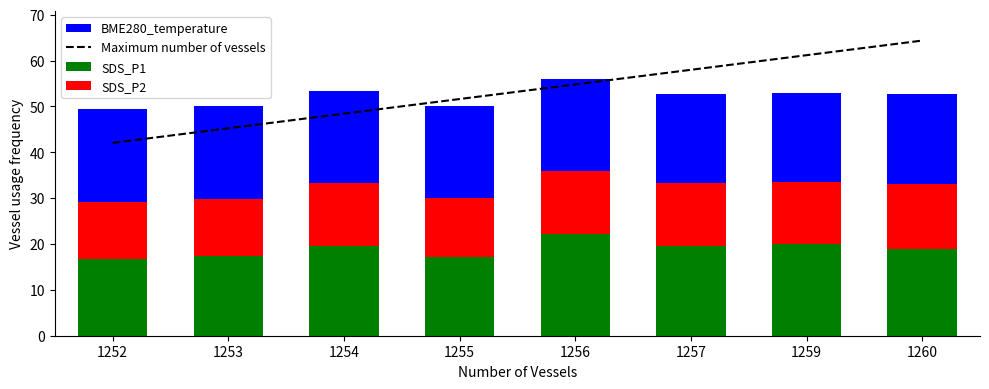

What is the highest value of the SDS_P1 series?

22.1